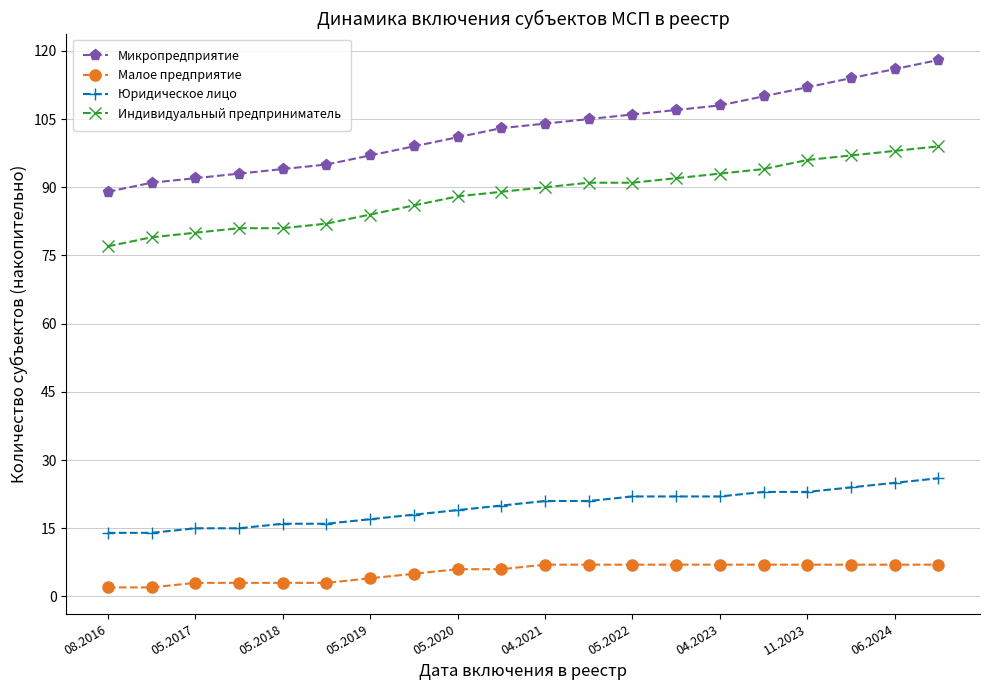

True or false: Малое предприятие and Индивидуальный предприниматель intersect in this chart.

False